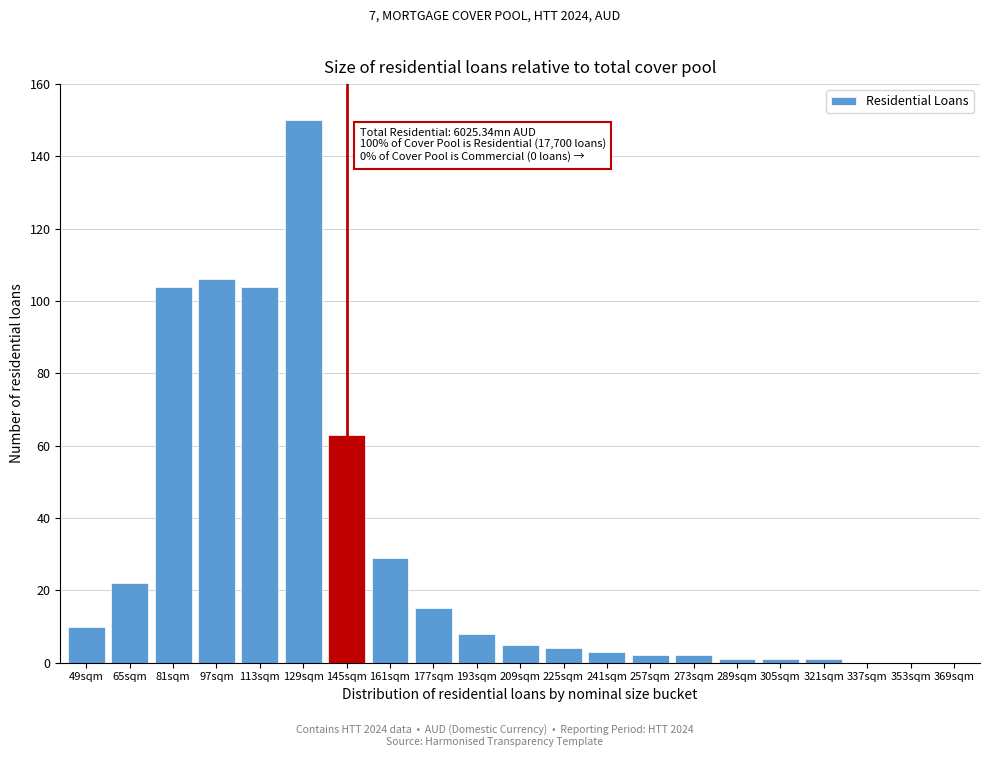

Reading left to right, transcribe all the data shown in this chart.

49sqm=10	65sqm=22	81sqm=104	97sqm=106	113sqm=104	129sqm=150	145sqm=63	161sqm=29	177sqm=15	193sqm=8	209sqm=5	225sqm=4	241sqm=3	257sqm=2	273sqm=2	289sqm=1	305sqm=1	321sqm=1	337sqm=0	353sqm=0	369sqm=0